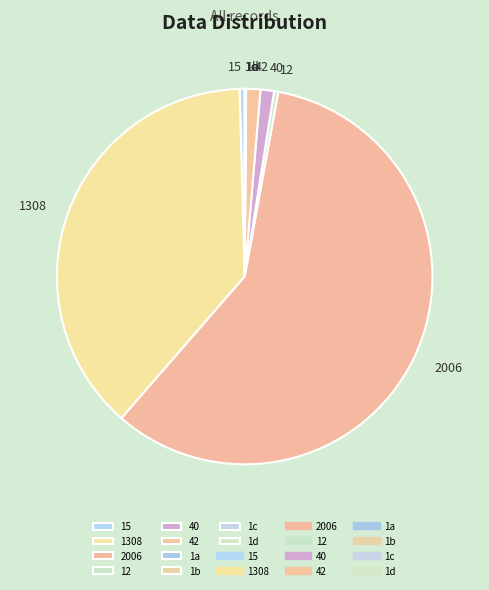

Which slice represents more than half of the pie?

2006